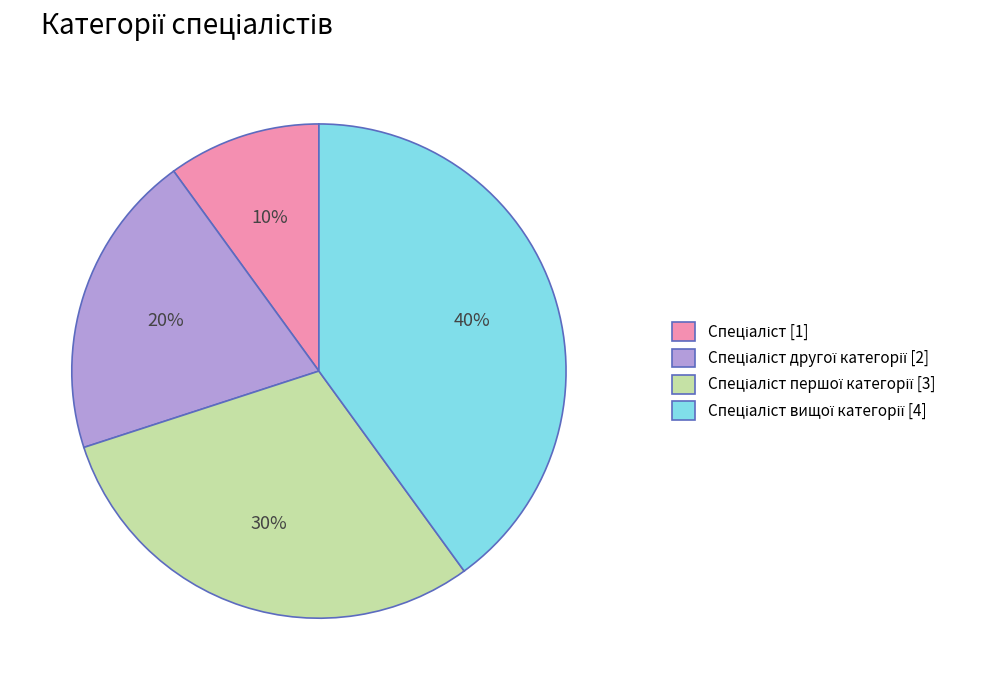

Does any single category account for the majority?

No